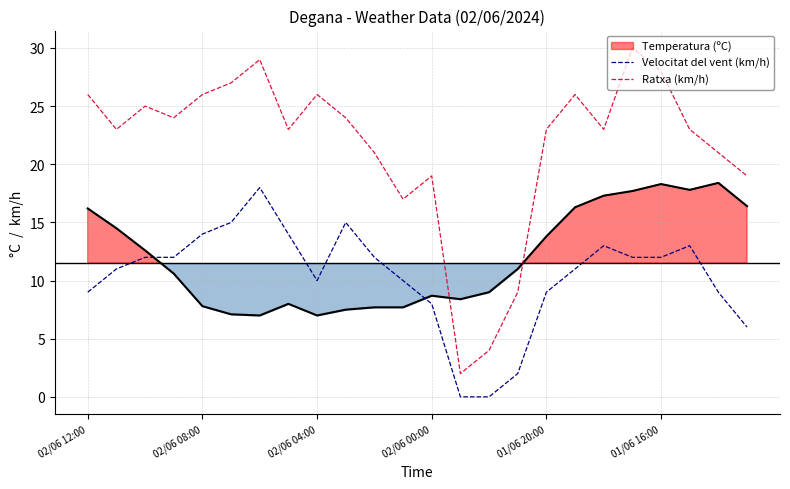

What is the average value of the Ratxa (km/h) series?

22